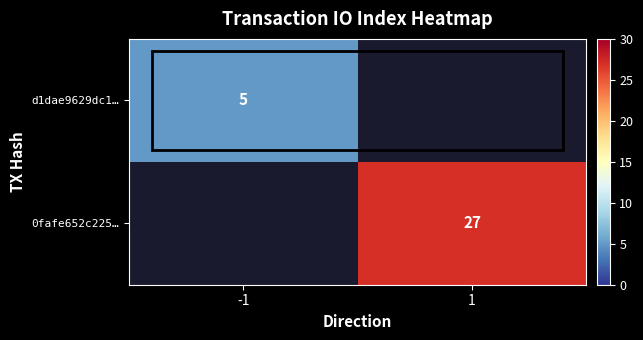

The d1dae9629dc1… series shows 9 at -1. True or false?

False